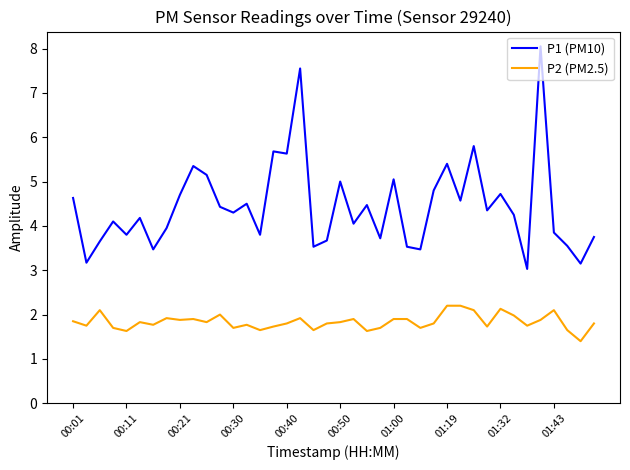

What is the maximum value shown in the chart?

8.1